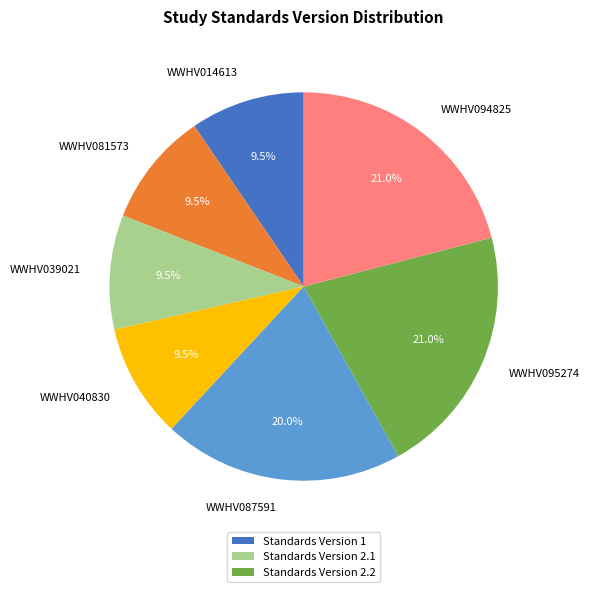

To the nearest percent, what is the difference between the WWHV087591 and WWHV094825 slice percentages?

1%